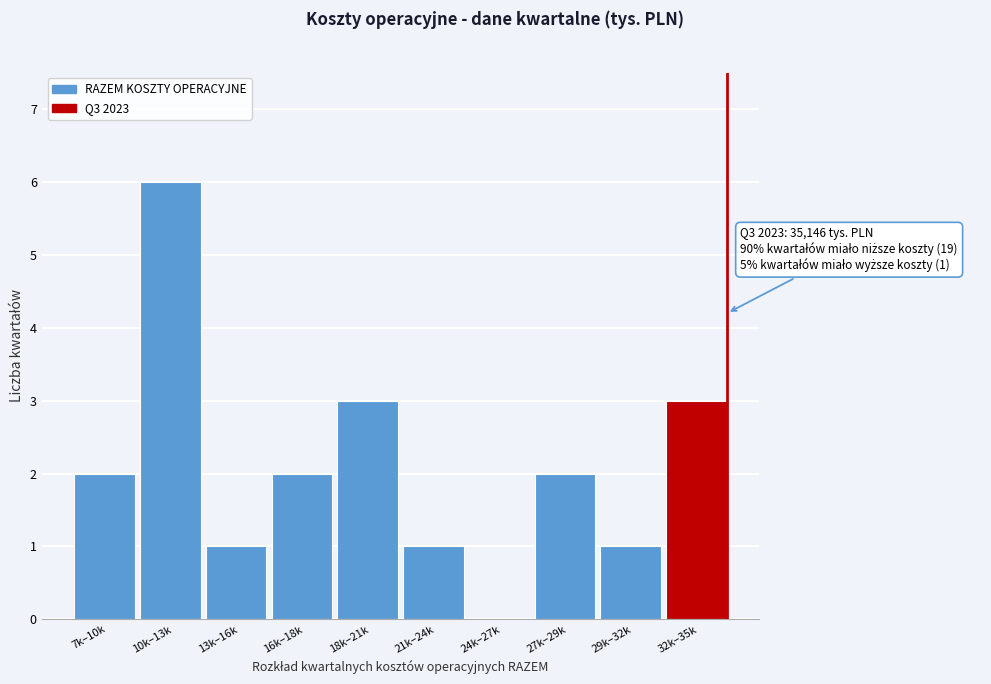

Reading left to right, transcribe all the data shown in this chart.

7k–10k=2	10k–13k=6	13k–16k=1	16k–18k=2	18k–21k=3	21k–24k=1	24k–27k=0	27k–29k=2	29k–32k=1	32k–35k=3